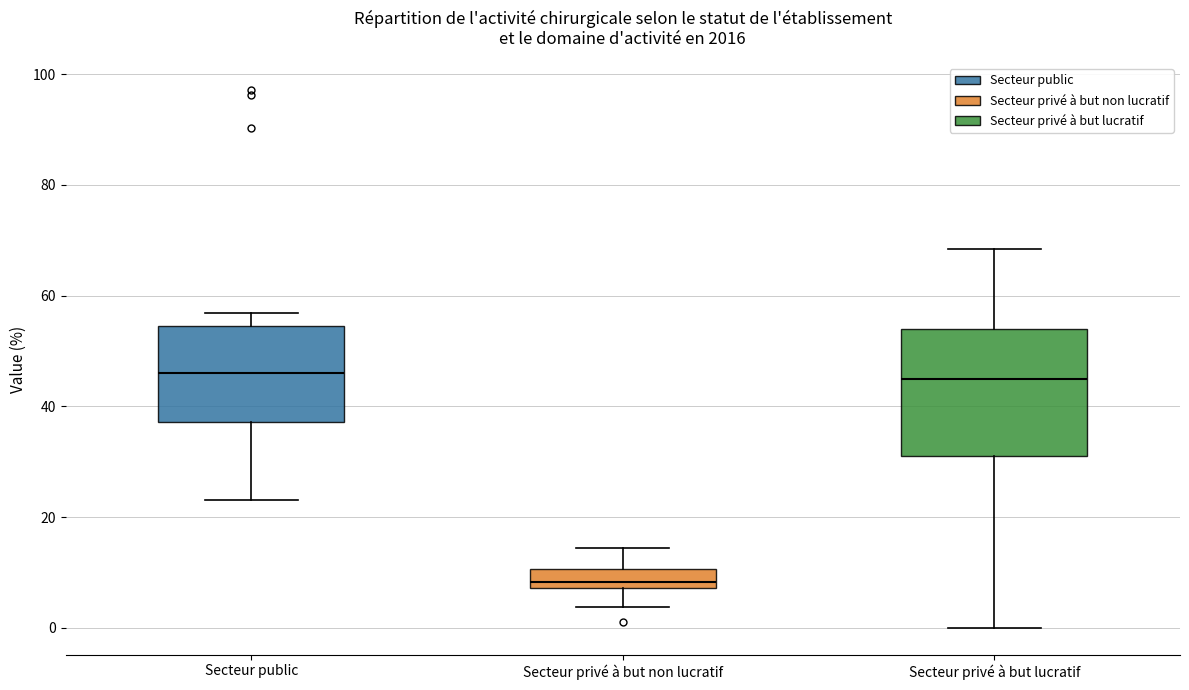

Where does the median line of the box for Secteur privé à but lucratif sit on the y-axis? The values are not printed on the chart, so give them approximately, as read against the axis.

44